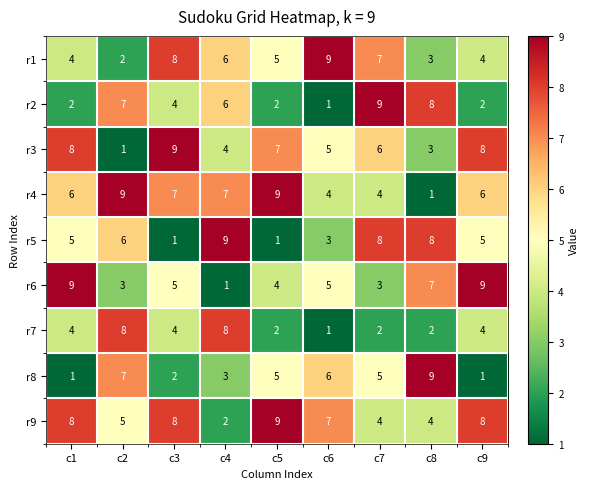

How many series are shown in this chart?

9